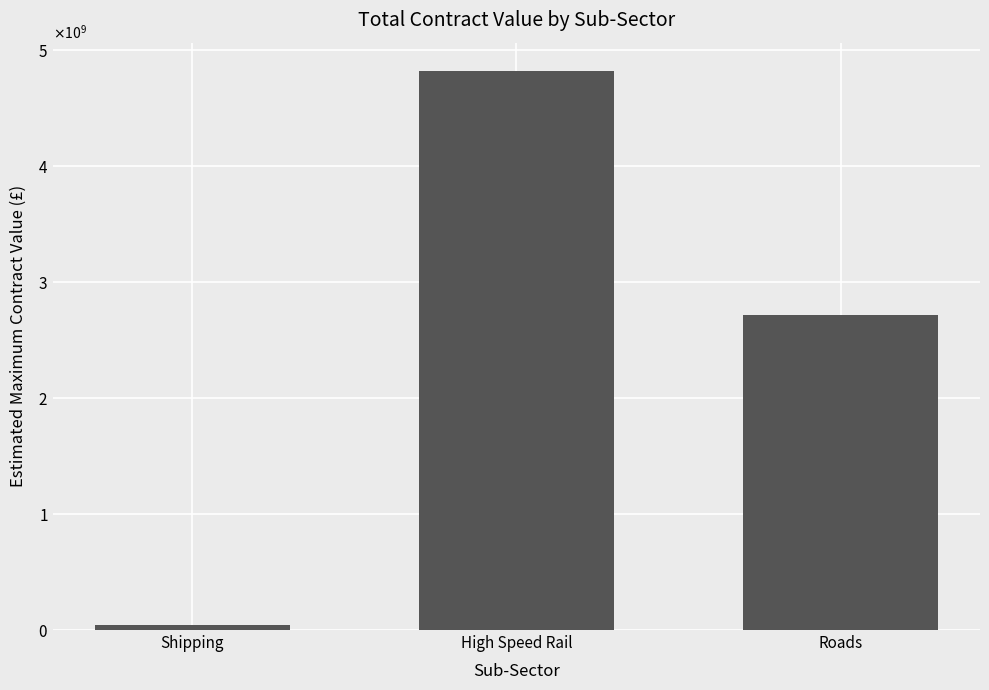

Reading right to left, extract all data points from this chart.

Roads=2720000000	High Speed Rail=4823696065	Shipping=45000000